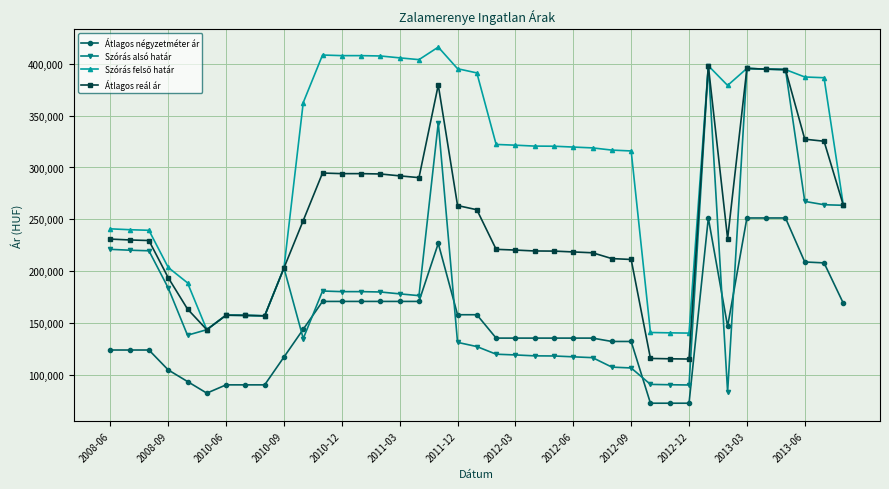

What is the value of the Átlagos négyzetméter ár point at the 29th from the left?

72272